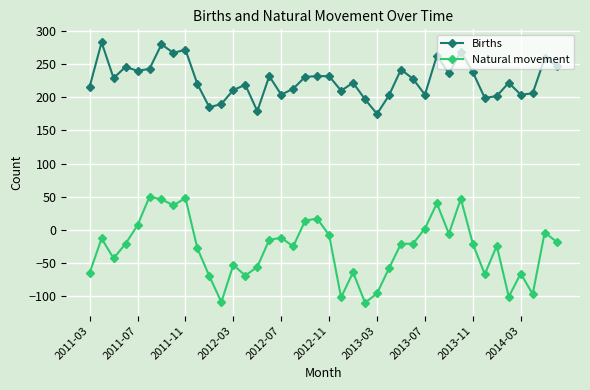

True or false: Births has more than 2 points higher than both neighbors.

True